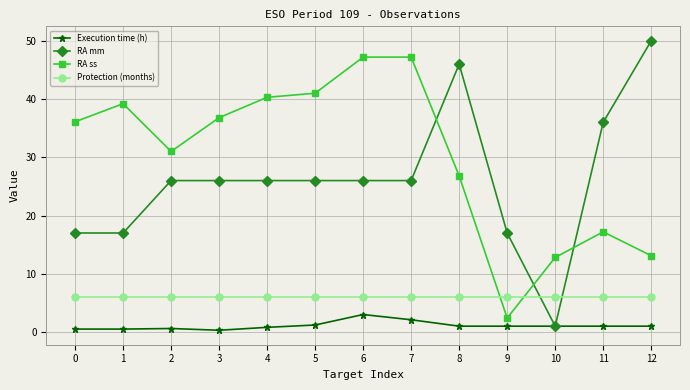

True or false: RA ss and Execution time (h) cross at least once.

False